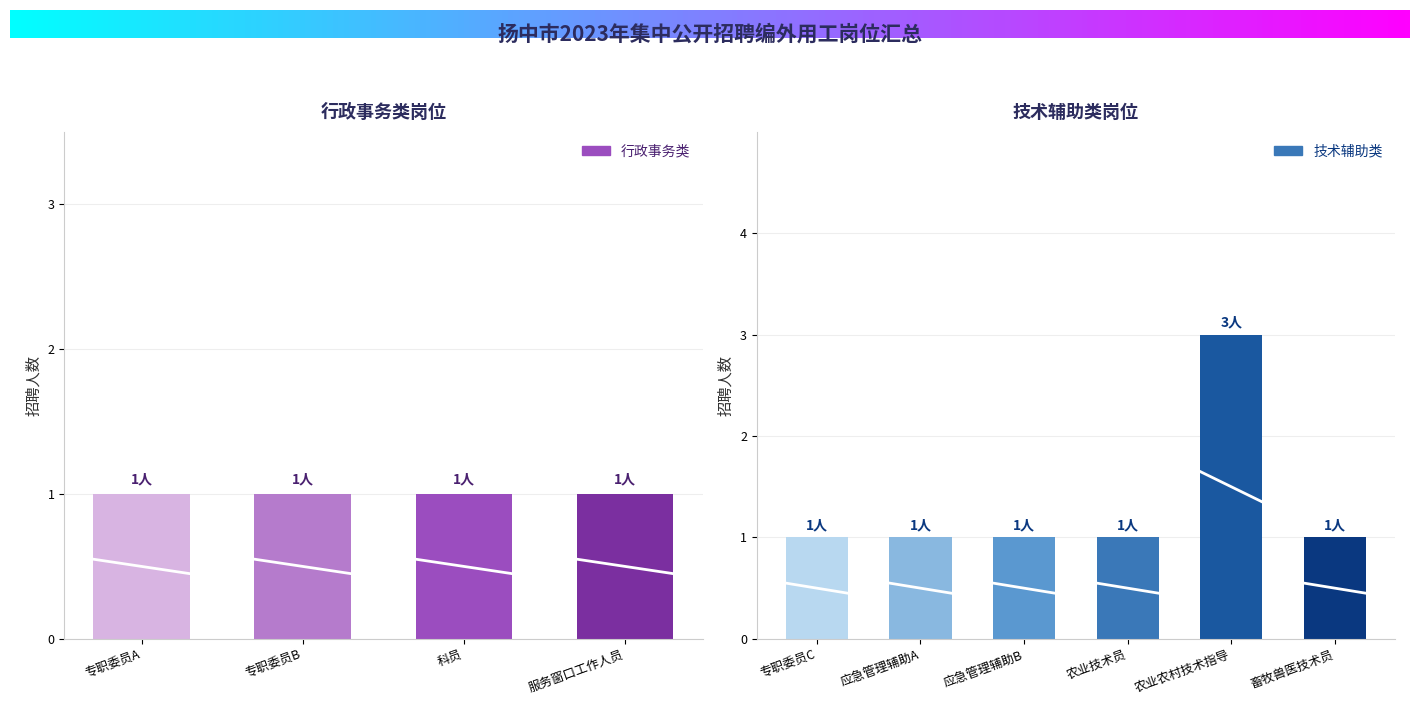

Is it true that the value at 应急管理辅助A is 1?

True